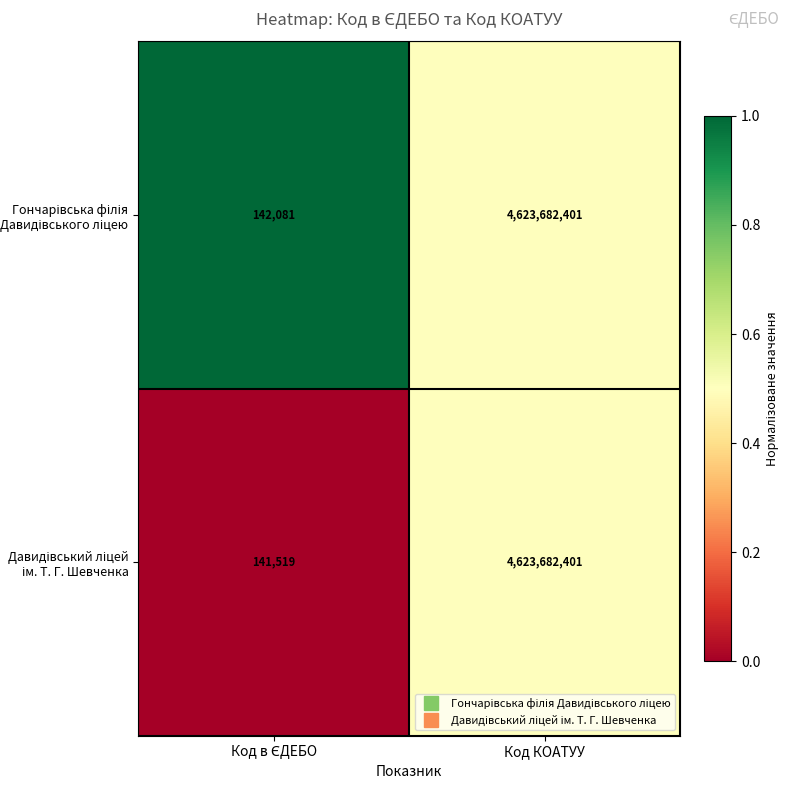

At which category is the sum across all series the highest?

Код КОАТУУ